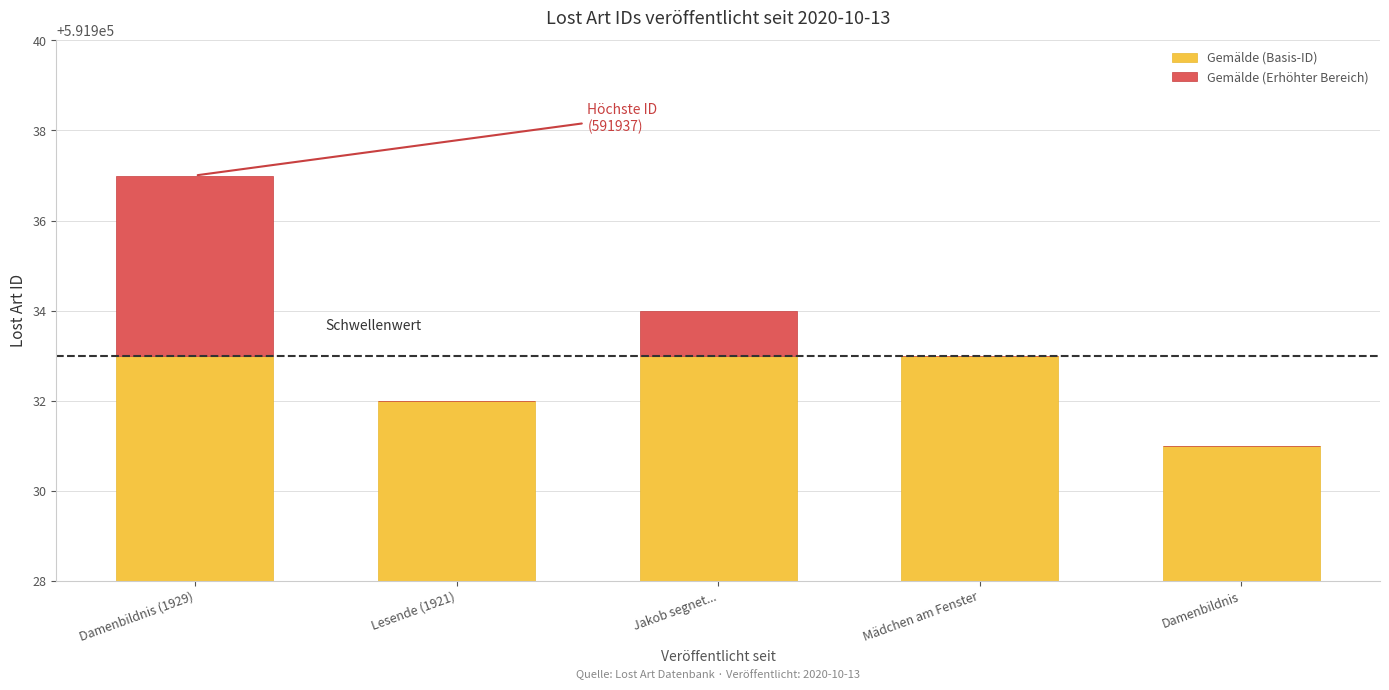

Which series changed the most between Jakob segnet... and Mädchen am Fenster?

Gemälde (Erhöhter Bereich)